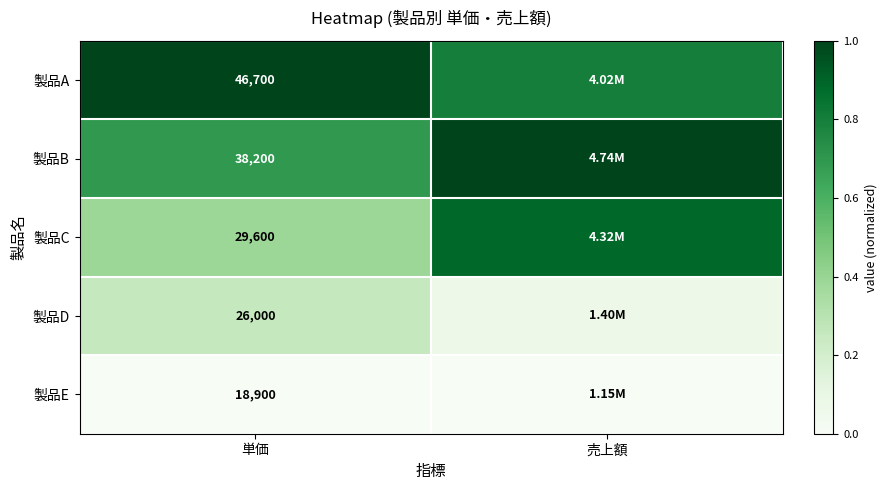

How many 製品B values are between 0 and 1?

2